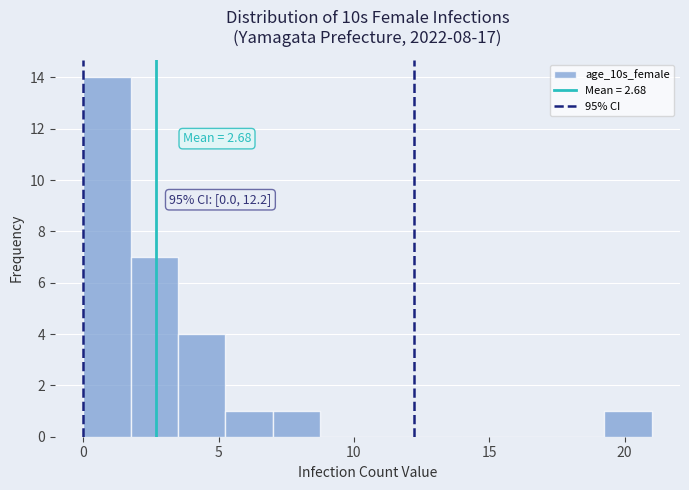

Read against the x-axis, roughly where is the centre of the tallest bar?

1.0